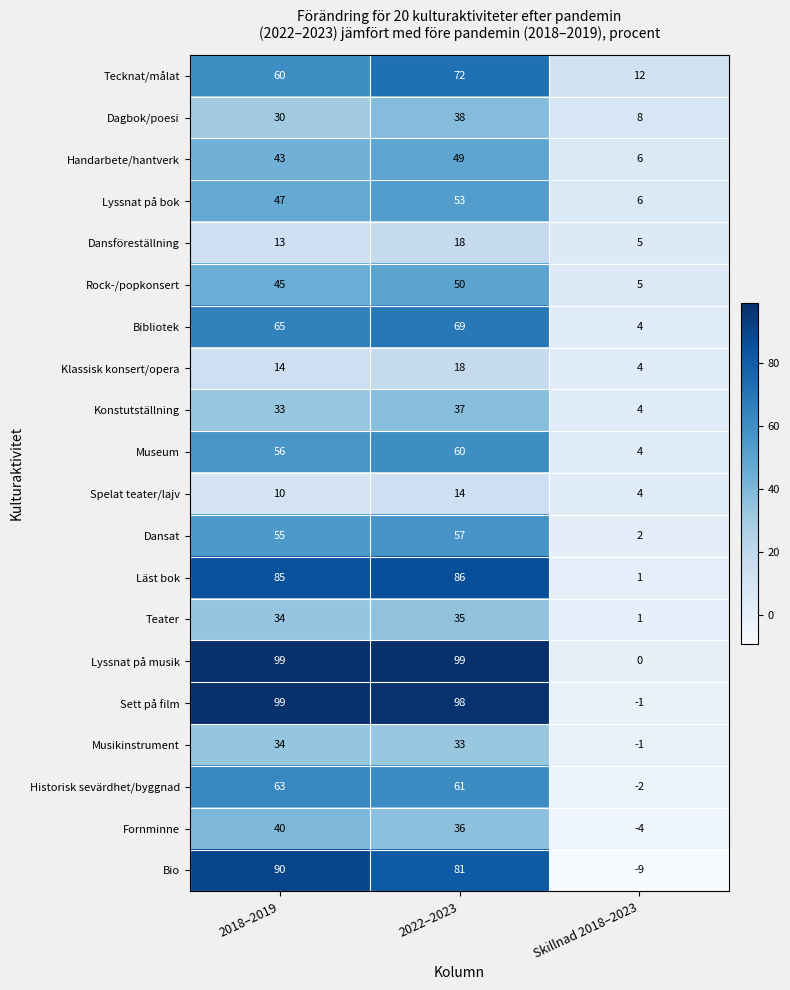

What is the sum of all Bio values?

162